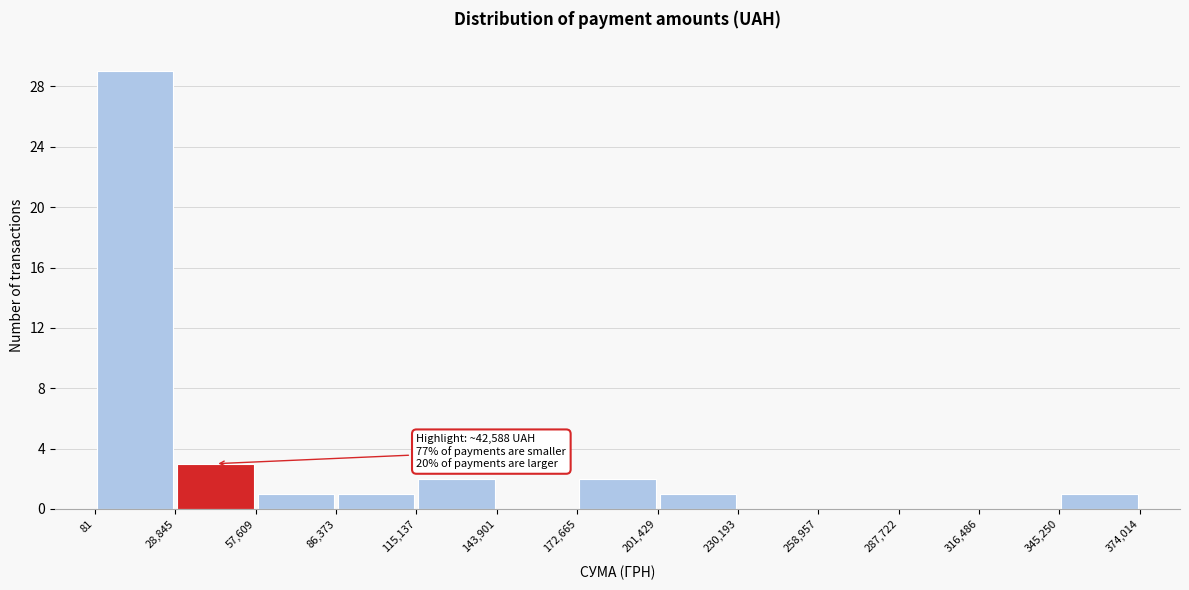

Over which range of the x-axis is the bar tallest?

81 to 28,845